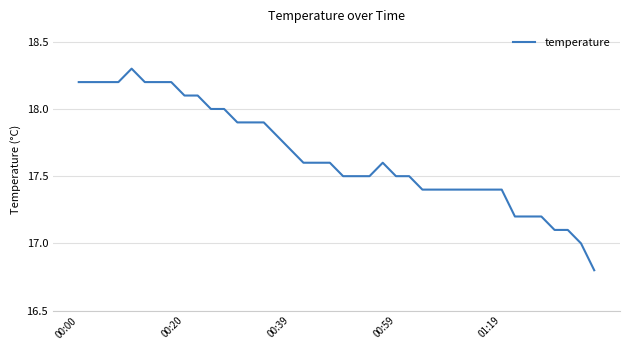

What is the maximum value shown in the chart?

18.3